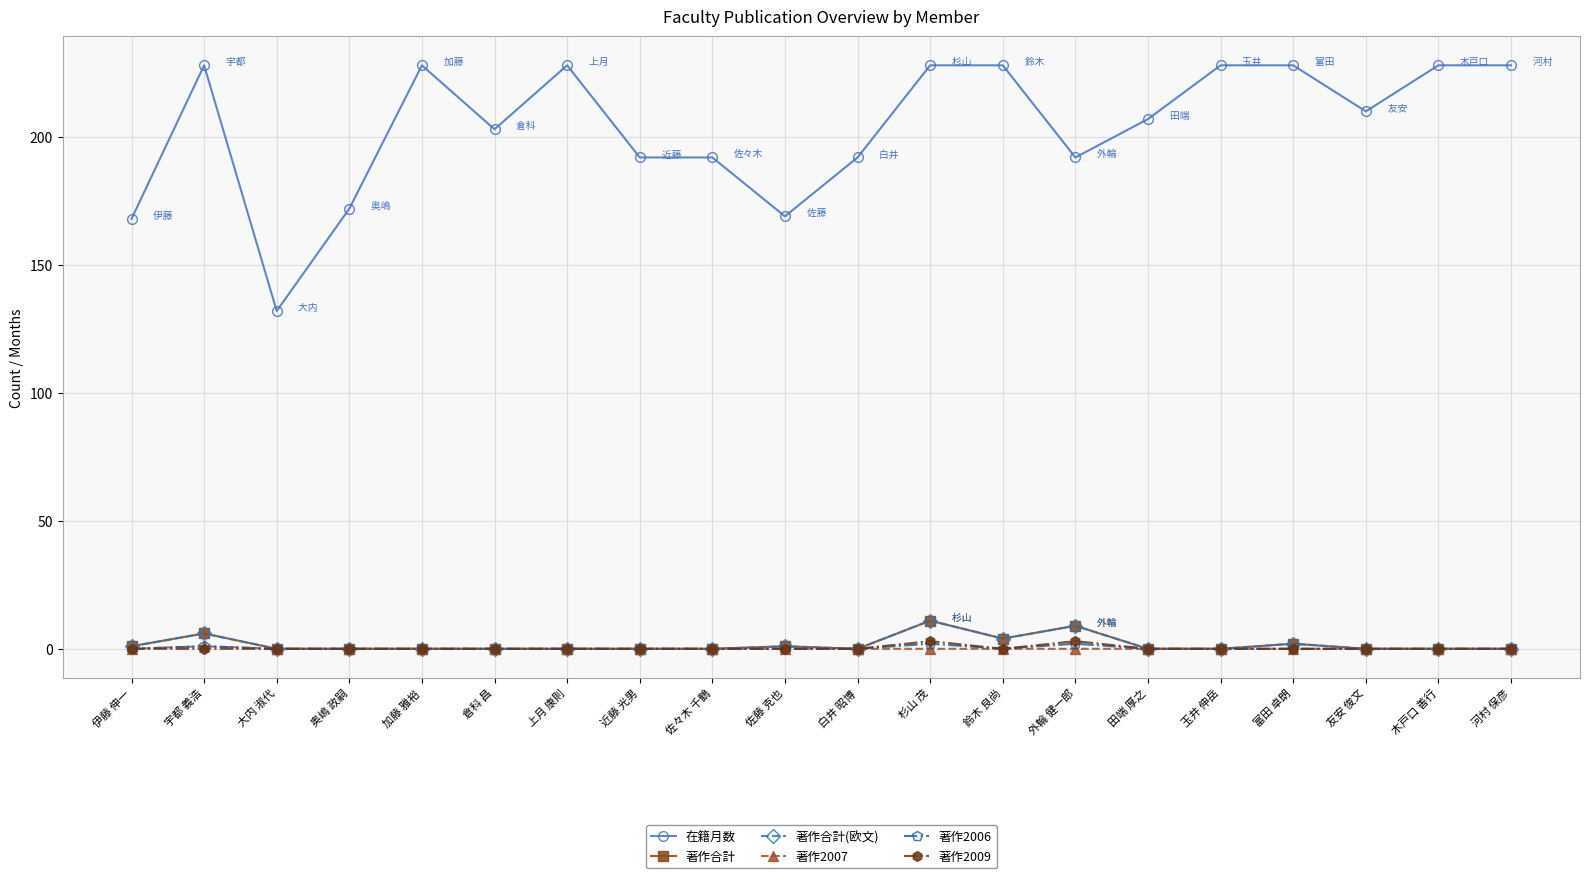

Is this an area chart (filled region under the line)?

No